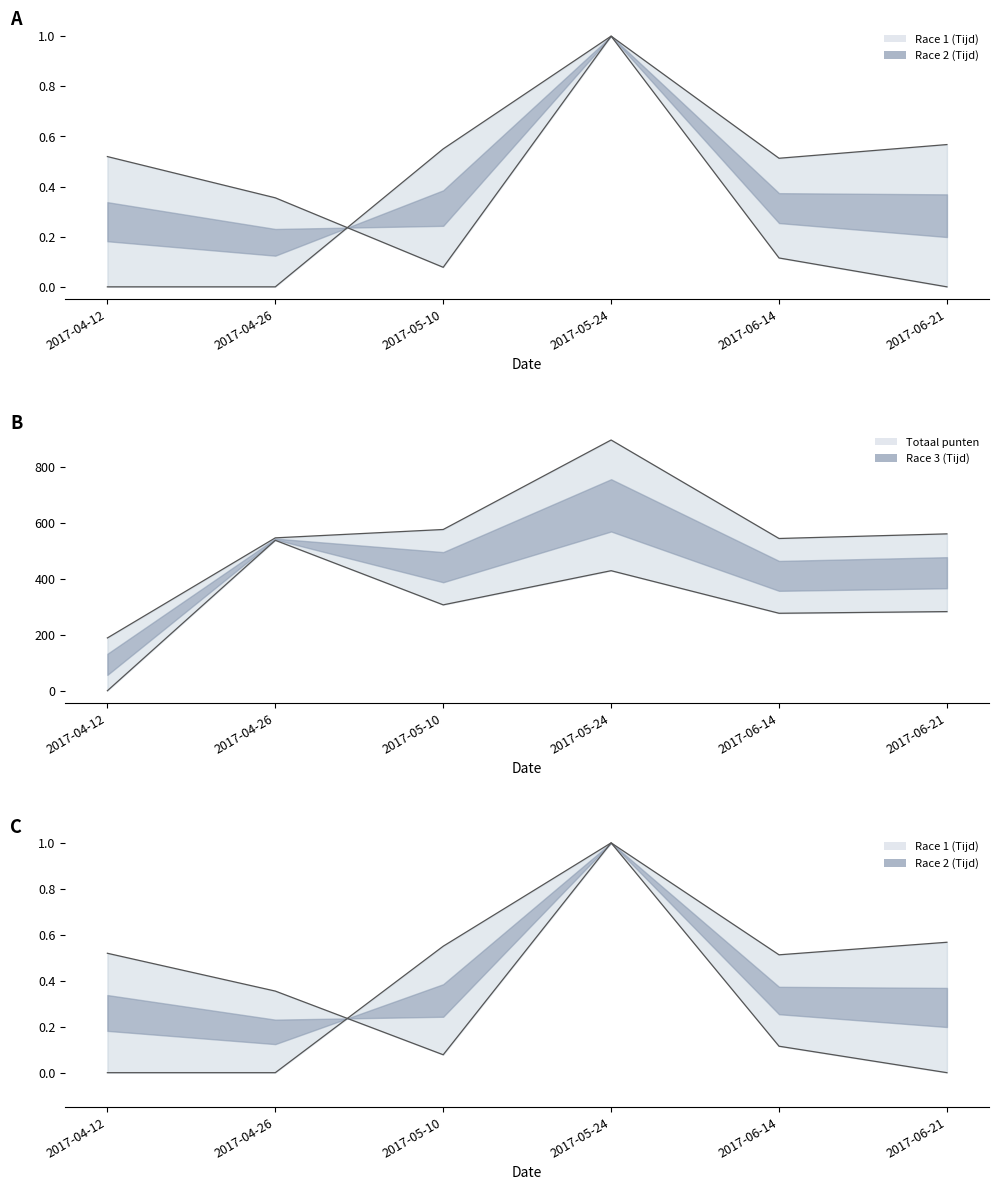

Rank the series by their maximum value, from lowest to highest.

Race 1 (Tijd), Race 2 (Tijd), Race 3 (Tijd), Totaal punten